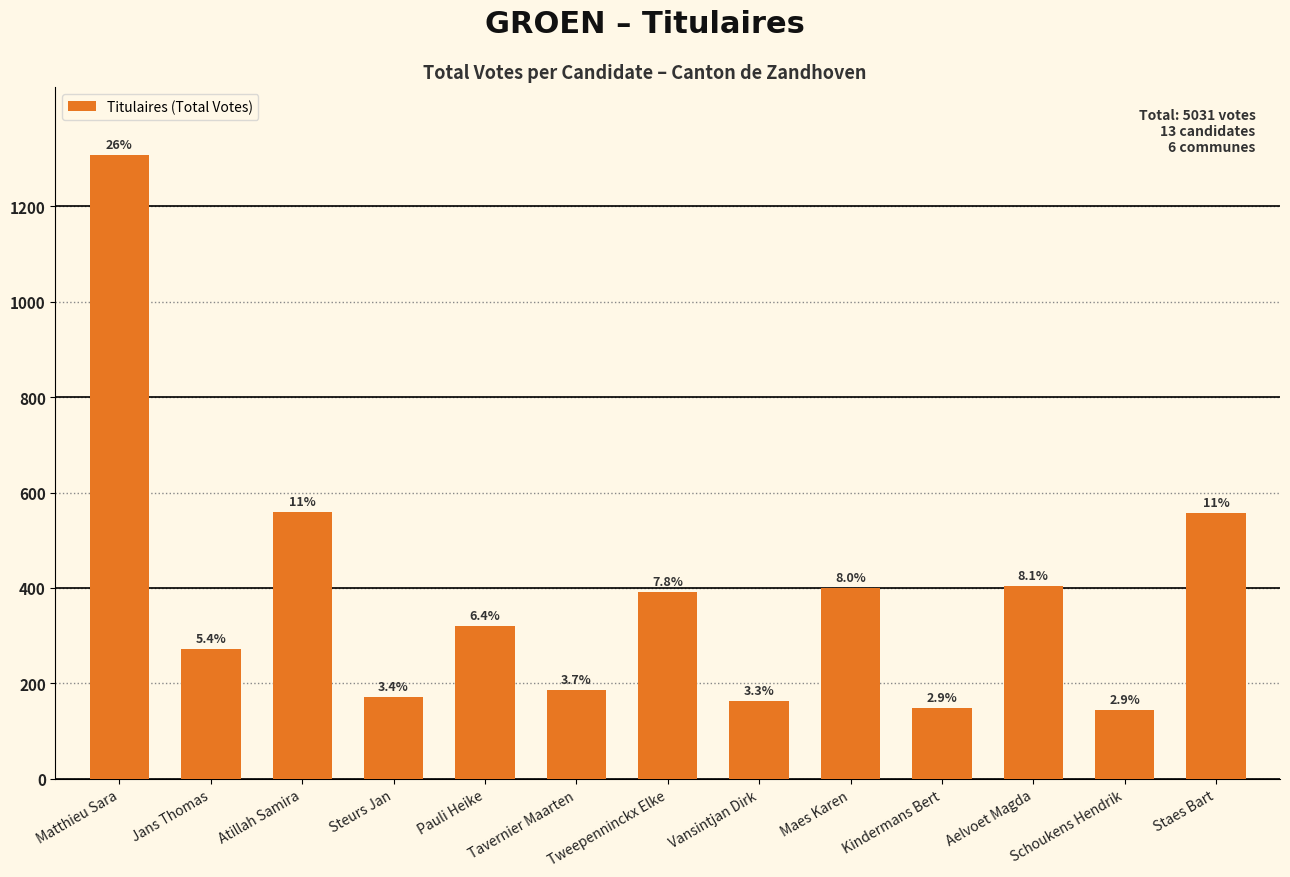

At which label does the data first exceed 321?

Matthieu Sara